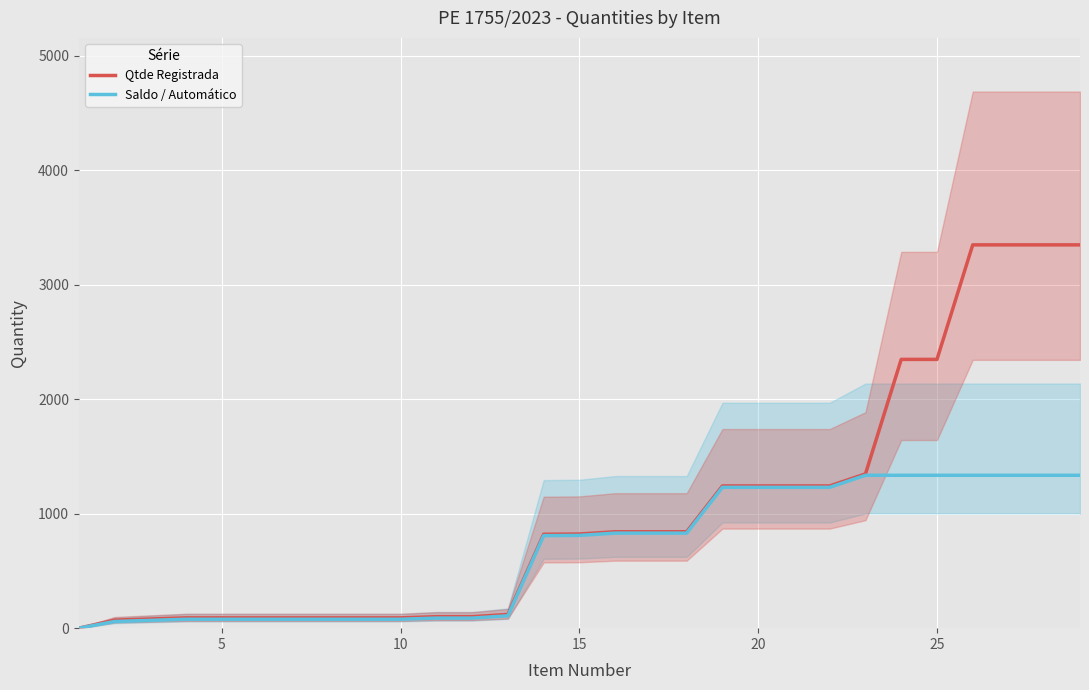

True or false: Qtde Registrada has more than 1 interior local peaks.

False